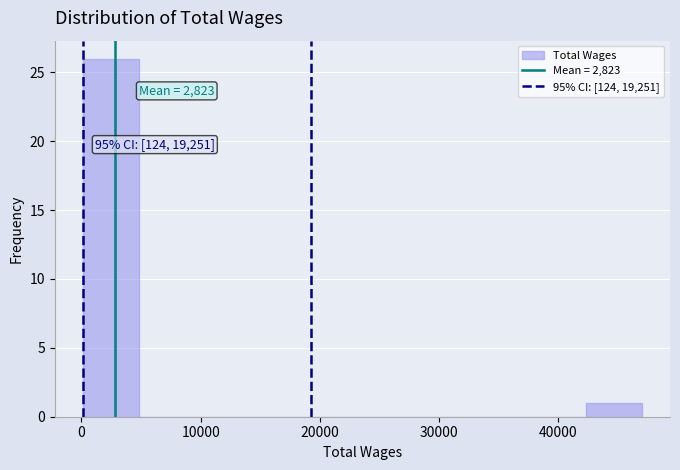

Which range on the x-axis has the tallest bar?

0 to 5000